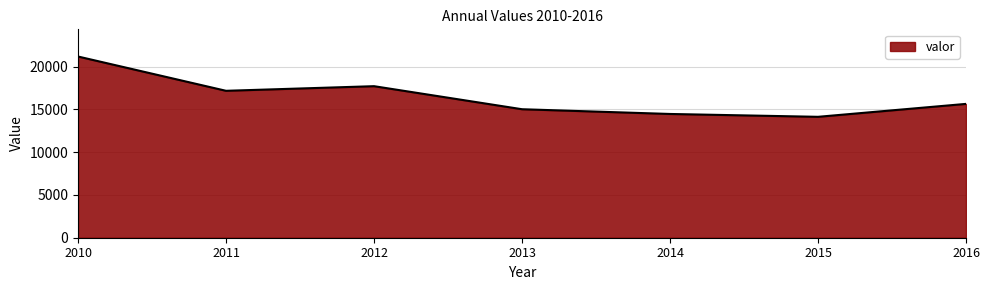

The value at 2016 is 15645. True or false?

True